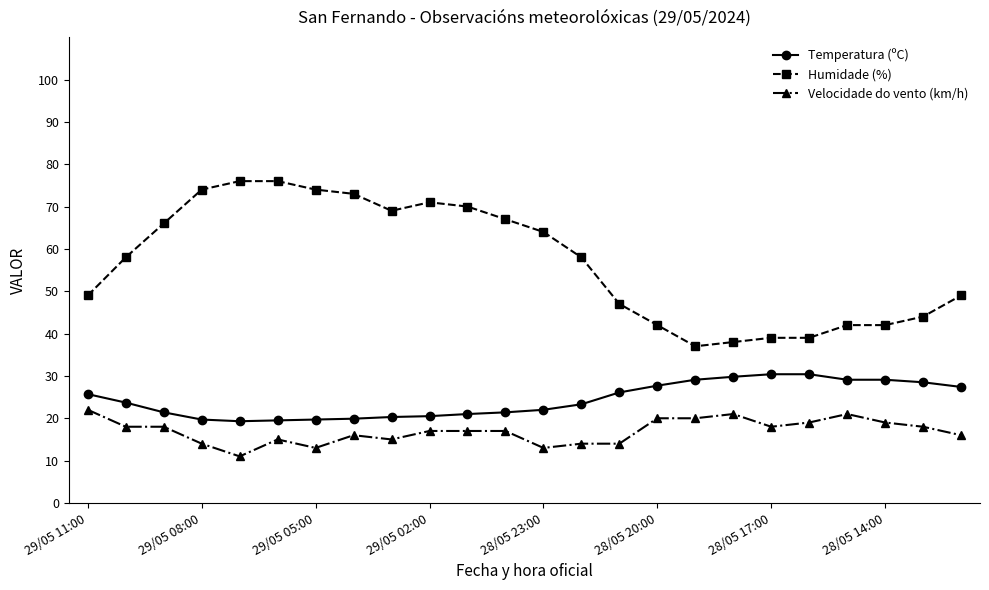

Which series has the widest spread of values?

Humidade (%)